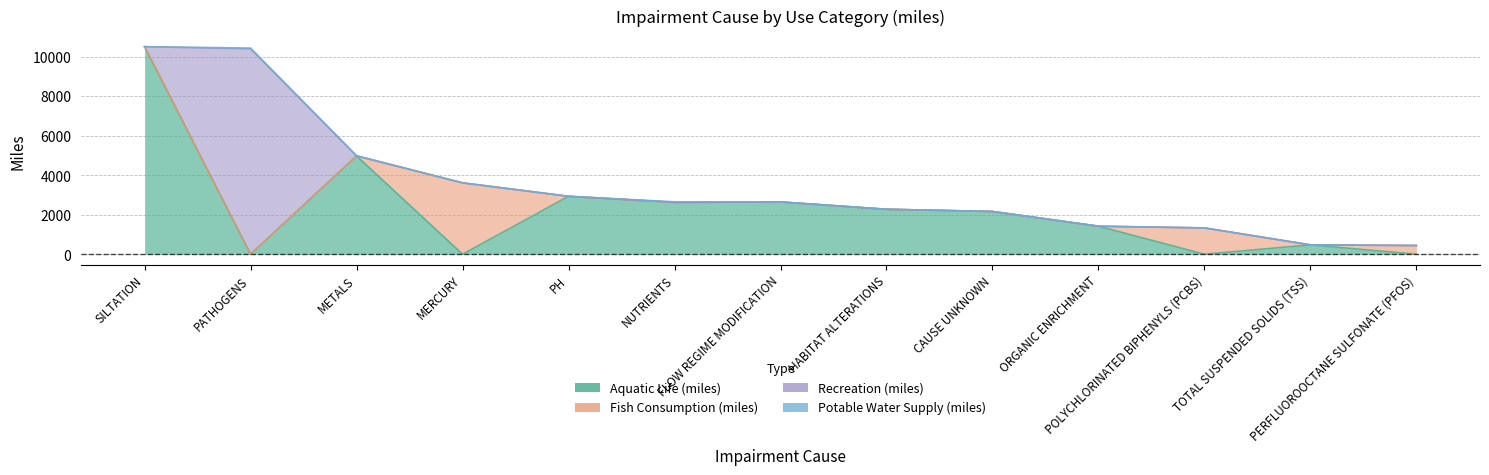

What is the maximum value shown in the chart?

10502